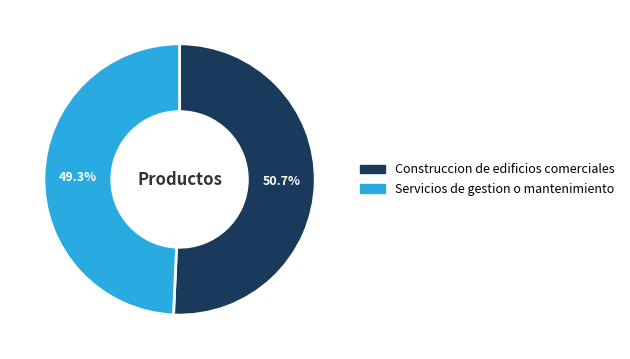

Is there a majority slice in this chart?

Yes